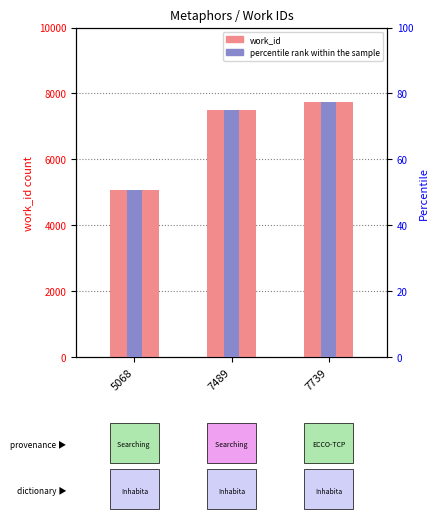

What is the lowest value of the work_id series?

5068.0